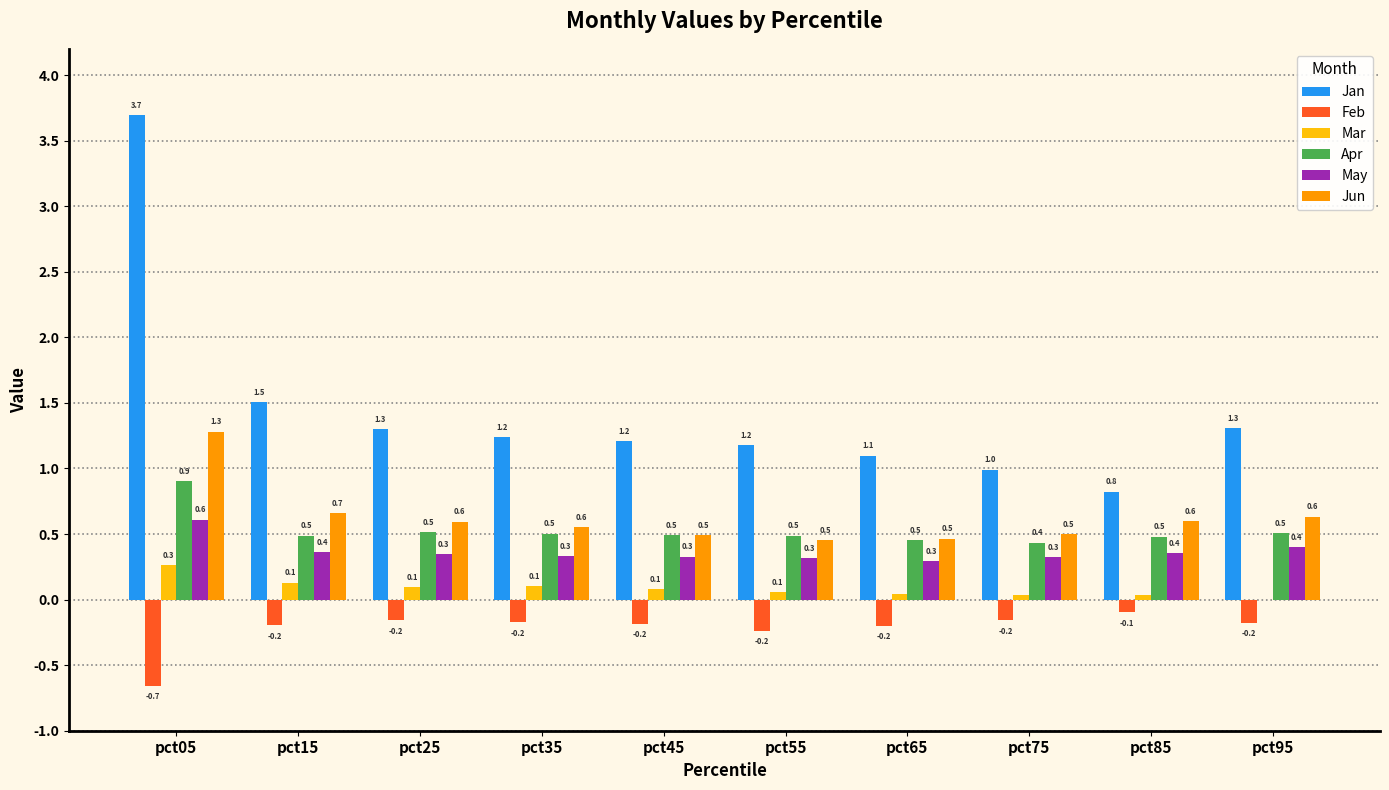

At which category does the chart reach its peak across all series?

pct05